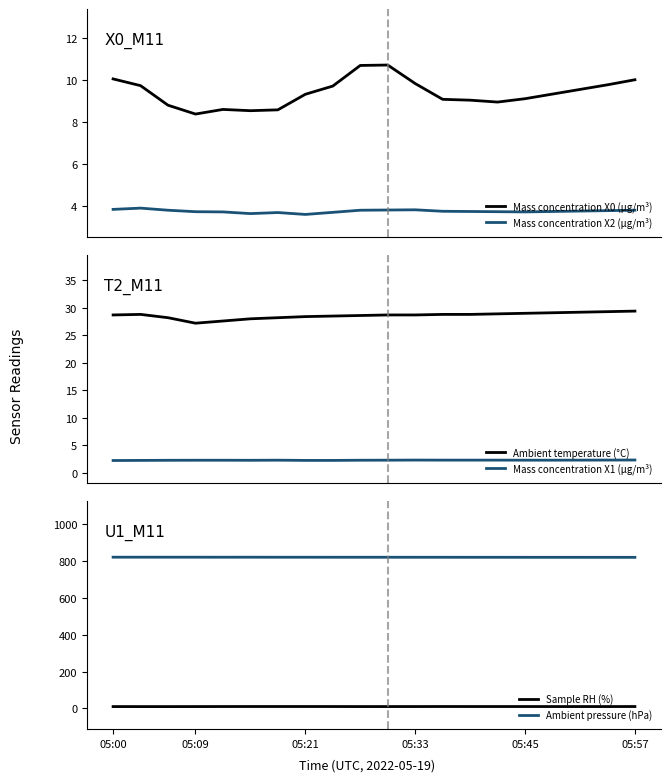

True or false: Mass concentration X0 (μg/m³) and Mass concentration X2 (μg/m³) cross at least once.

False